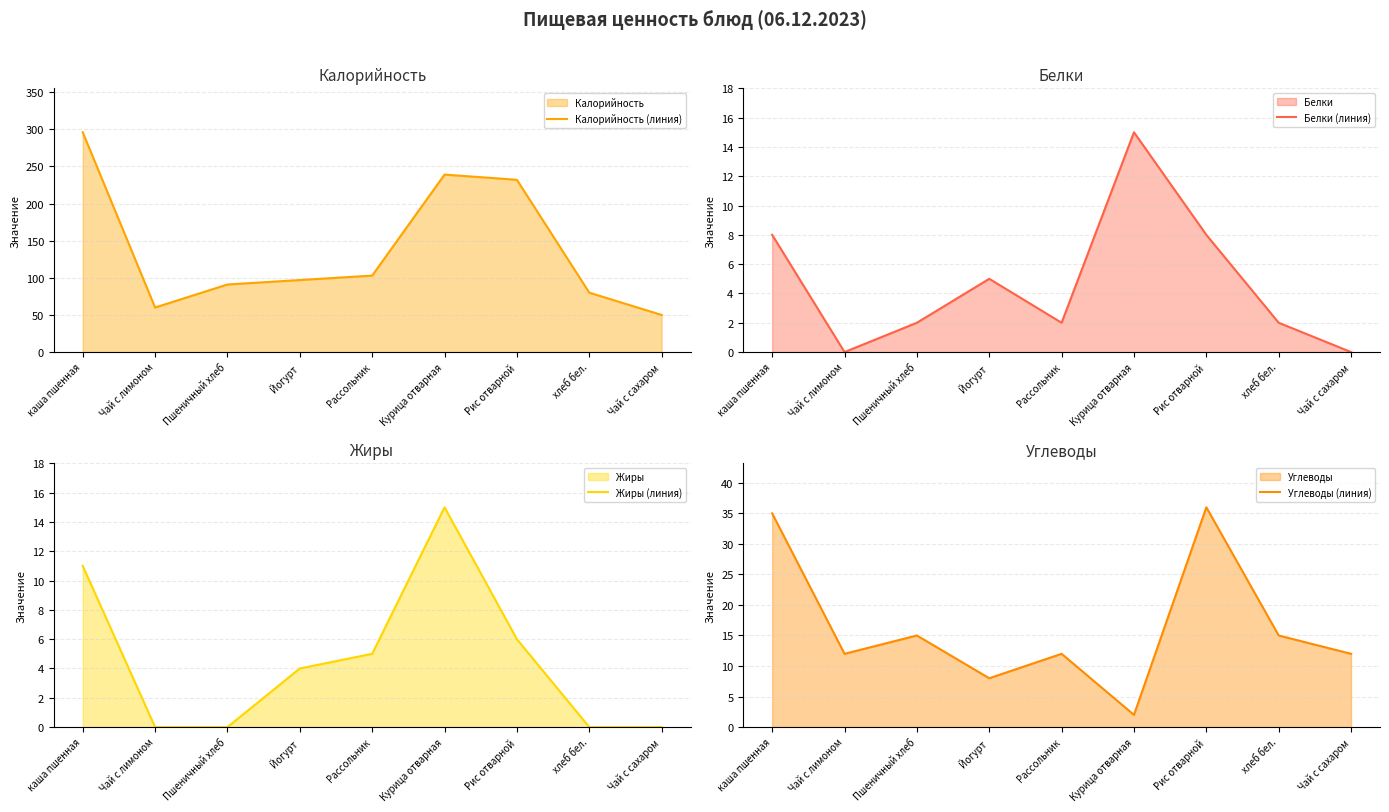

How many lines are shown in the chart?

4